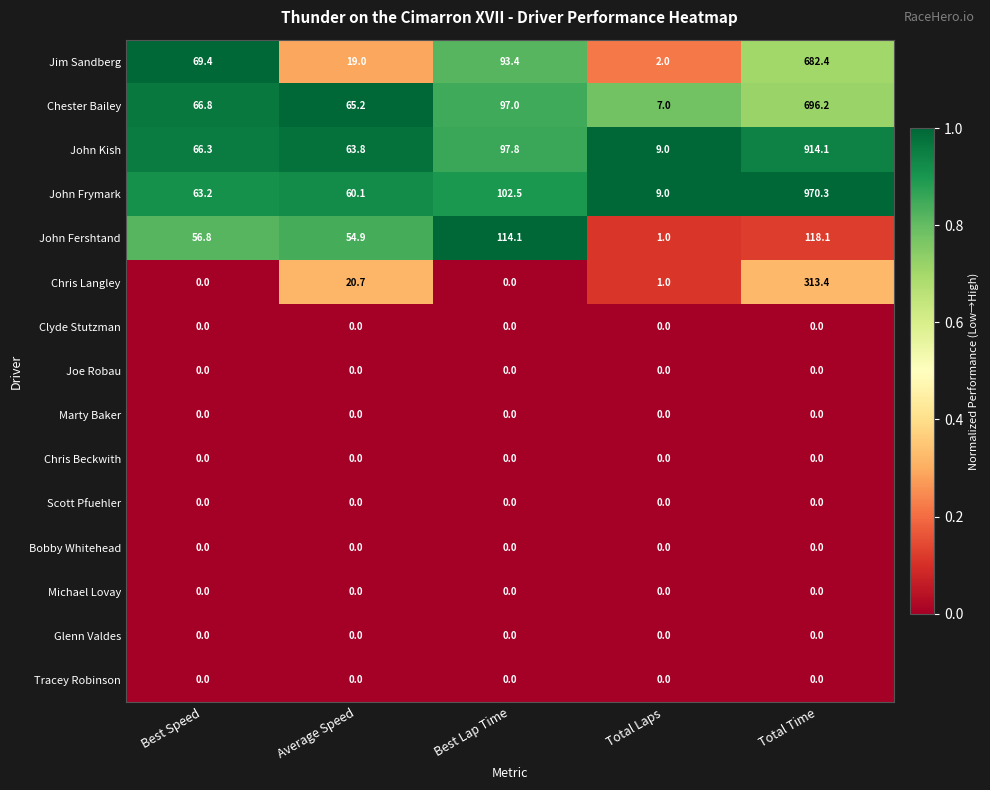

How many distinct data groups are displayed?

15